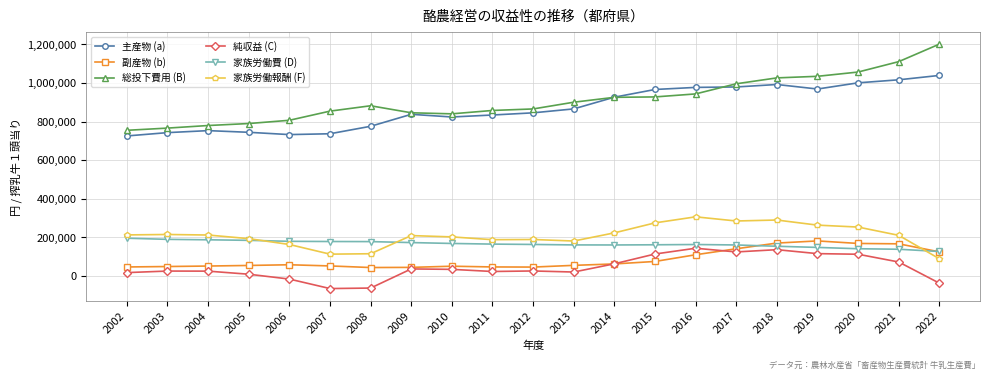

The value of 総投下費用 (B) at 2015 is 928068. True or false?

True